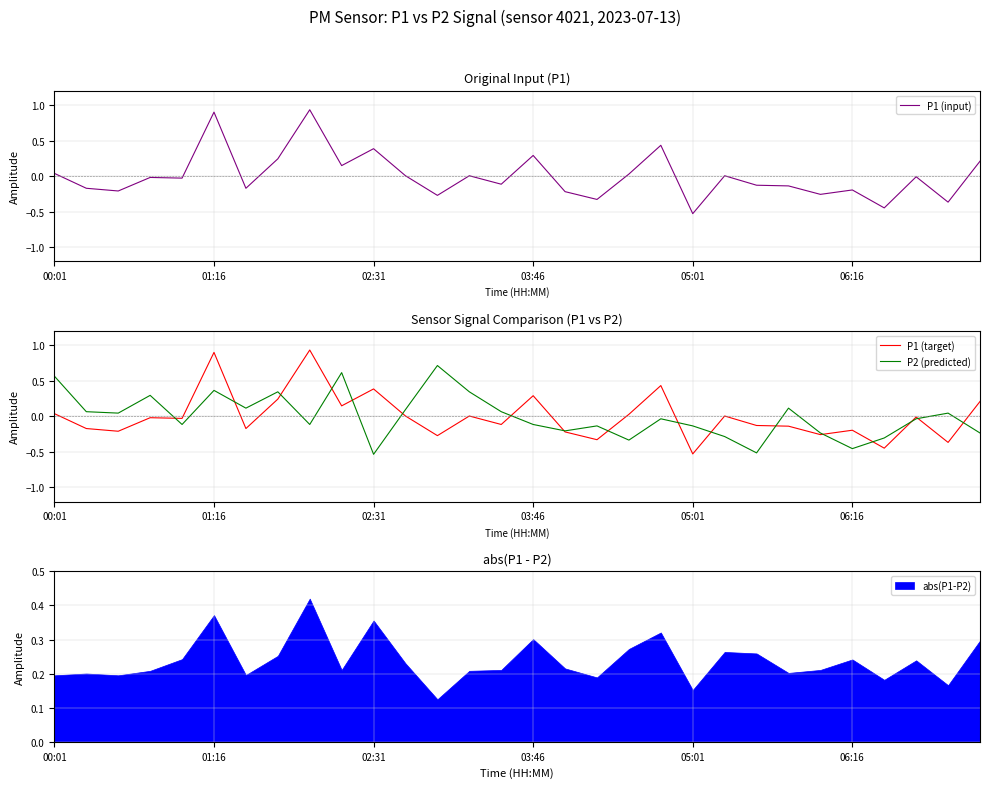

Between 05:01 and 10, which series saw the biggest shift?

P2 (predicted)